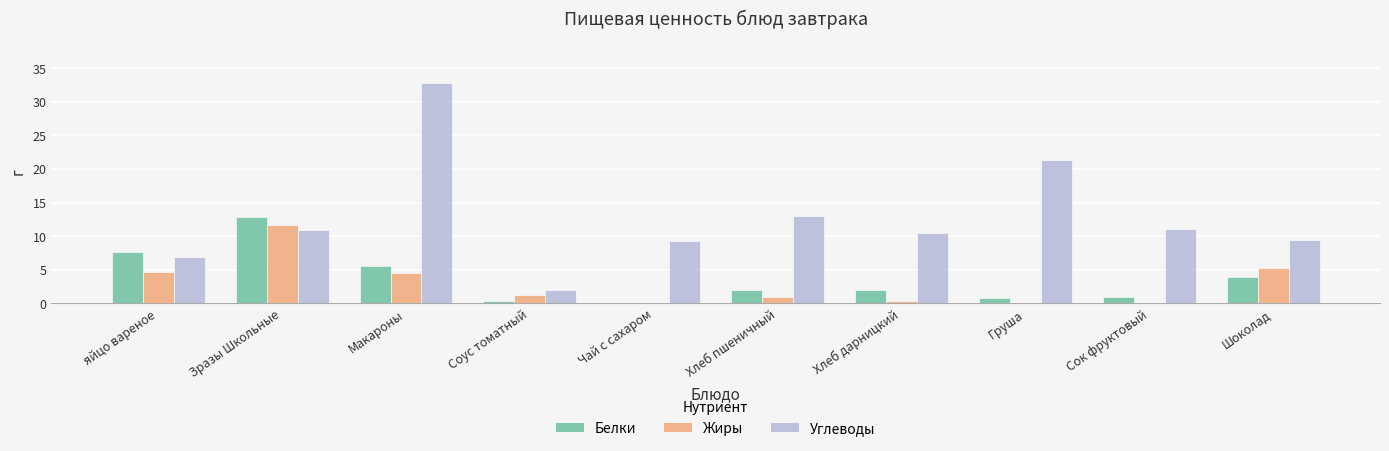

What are all the series names shown in the legend?

Белки, Жиры, Углеводы